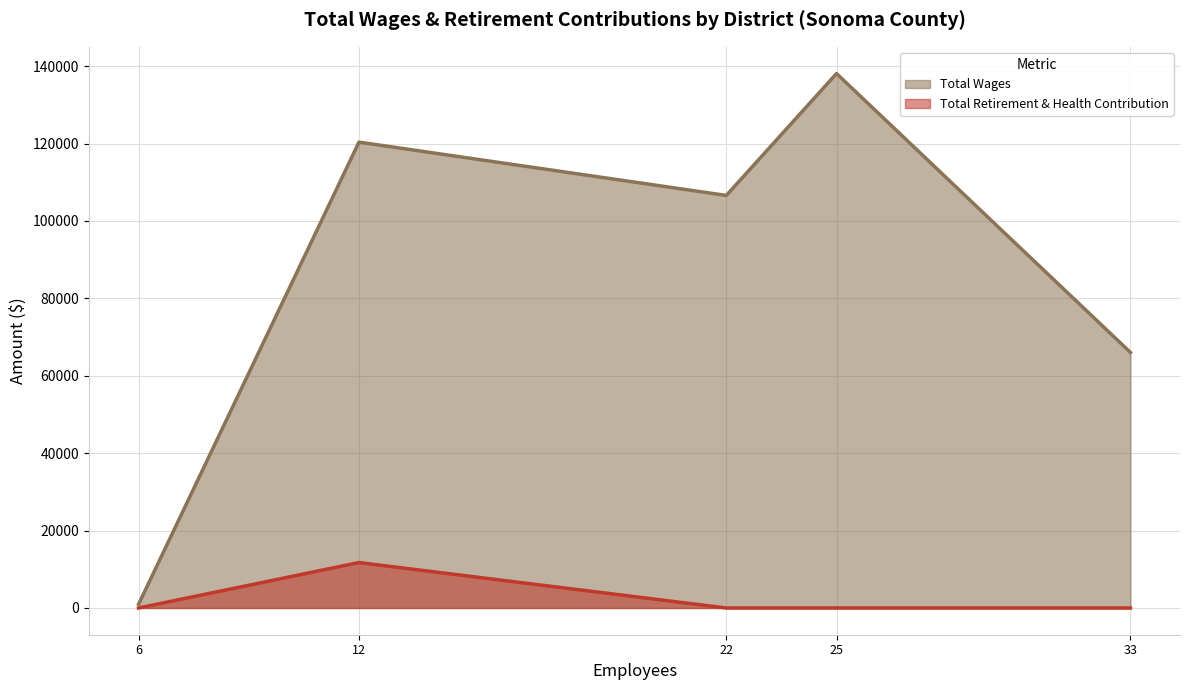

What is the highest value of the Total Retirement & Health Contribution series?

11744